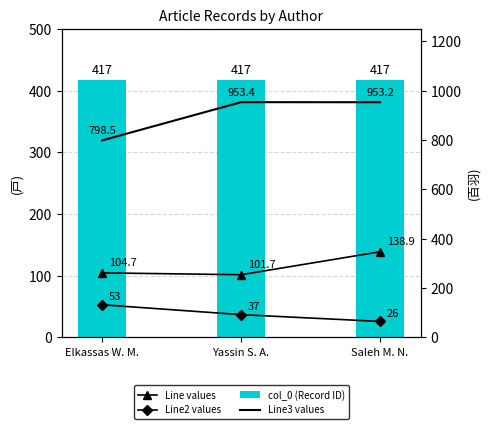

Reading left to right, transcribe all the data shown in this chart.

Line values: Elkassas W. M.=104.7	Yassin S. A.=101.7	Saleh M. N.=138.9
Line2 values: Elkassas W. M.=53.0	Yassin S. A.=37.0	Saleh M. N.=26.0
col_0 (Record ID): Elkassas W. M.=417.0	Yassin S. A.=417.0	Saleh M. N.=417.0
Line3 values: Elkassas W. M.=798.5	Yassin S. A.=953.4	Saleh M. N.=953.2